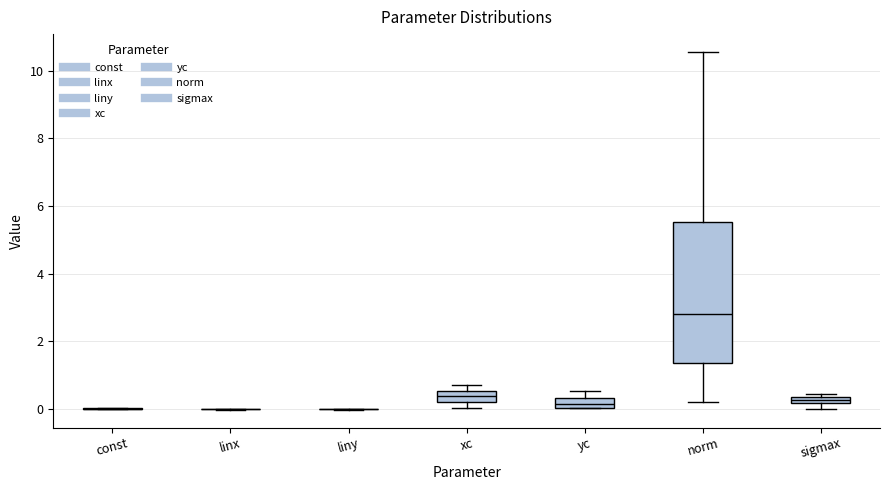

Comparing the boxes themselves (not the whiskers), which one is the tallest?

norm